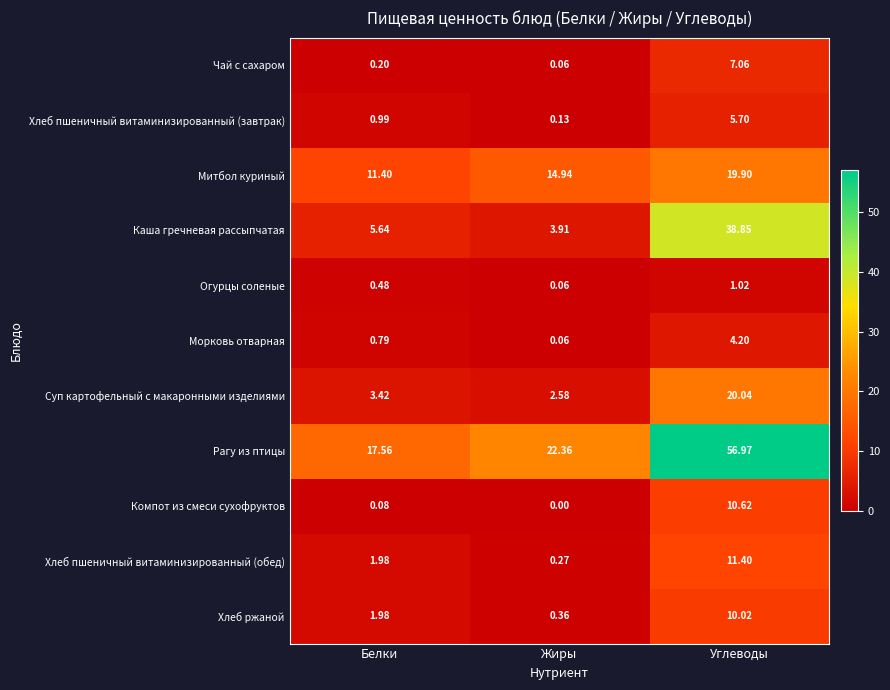

What is the total value across all series at Углеводы?

185.8